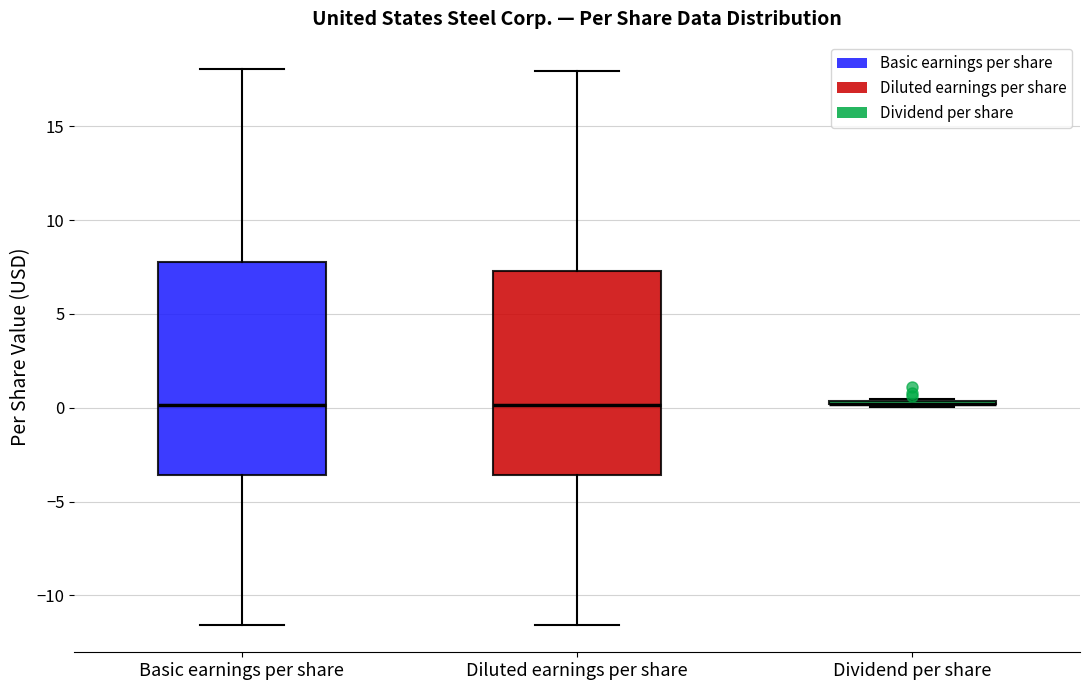

Where does the median line of the box for Diluted earnings per share sit on the y-axis? The values are not printed on the chart, so give them approximately, as read against the axis.

0.0